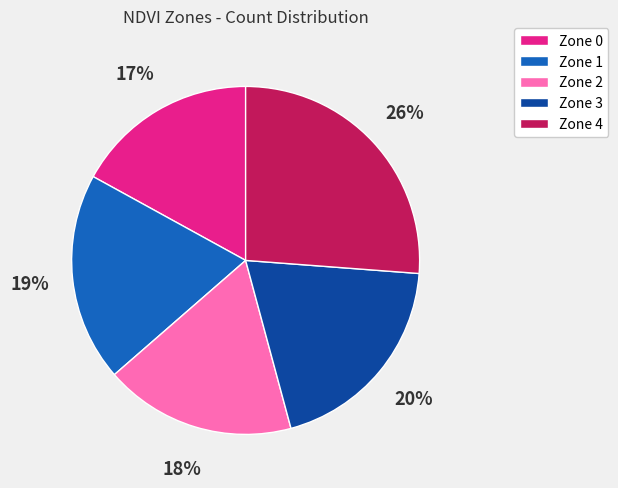

Does any single category account for the majority?

No